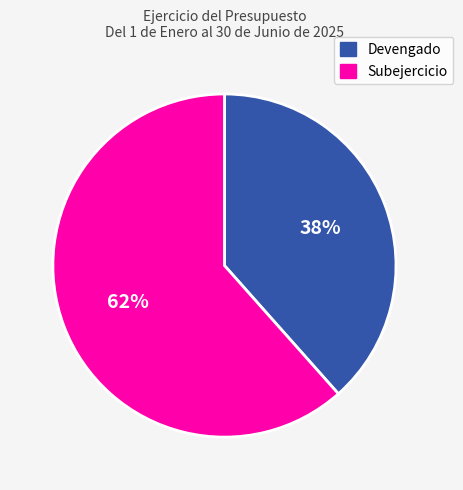

Count the number of slices in the pie.

2